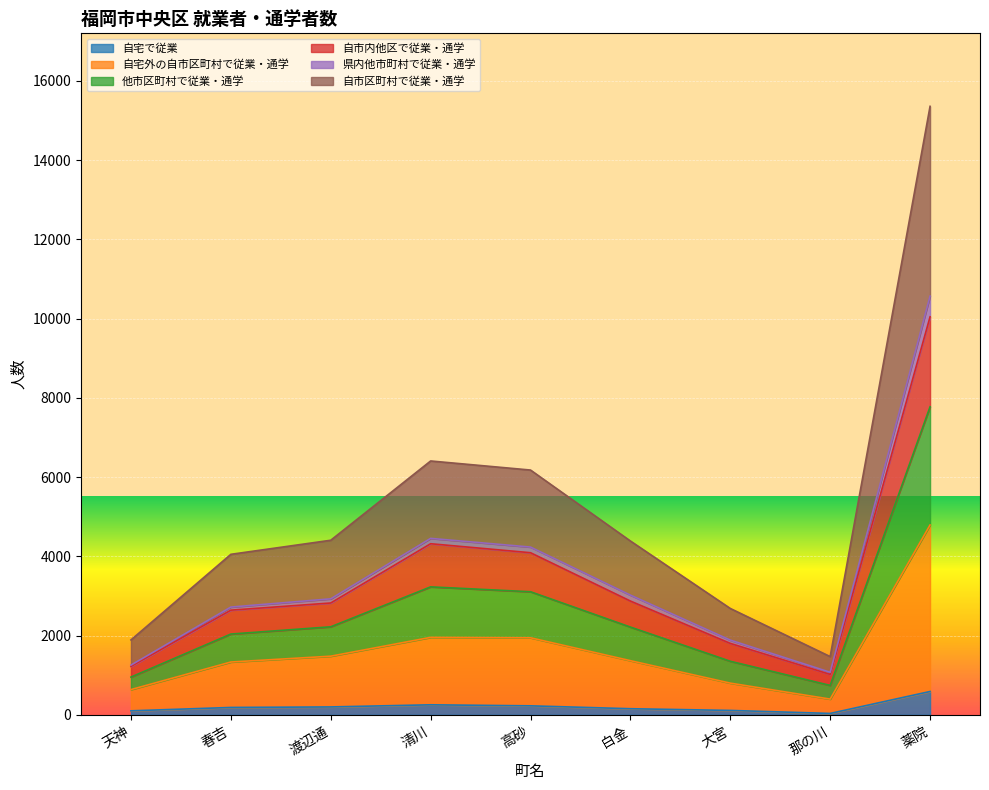

How many data points in 自宅で従業 are less than 185?

4